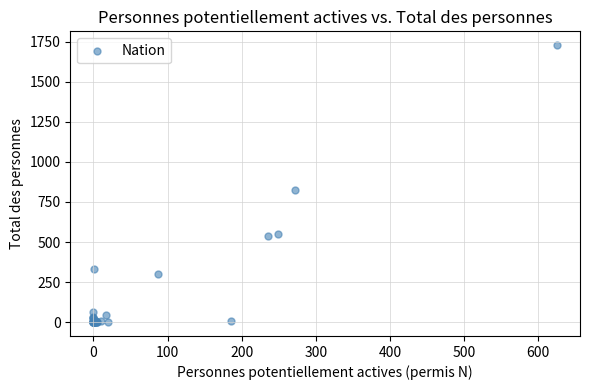

What Y value in the scatter plot is closest to 864?

824